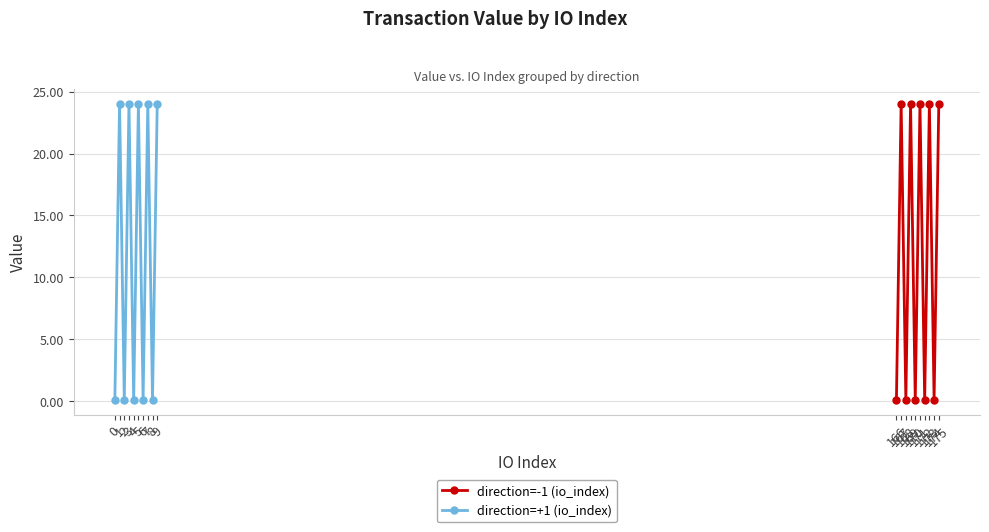

Does the chart have visible grid lines?

Yes